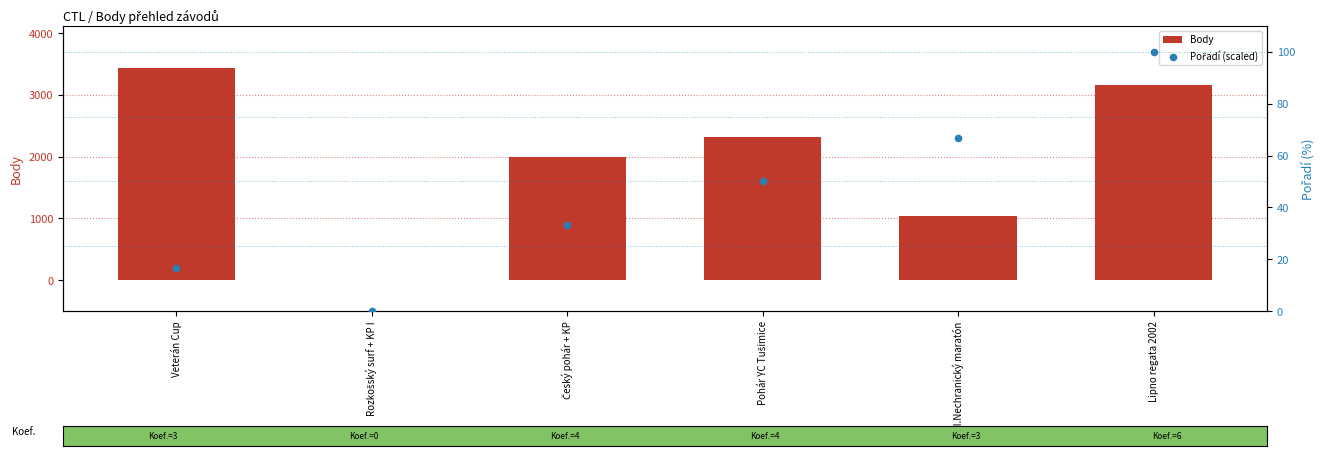

What is the total value across all series at XI.Nechranický maratón?

1098.7